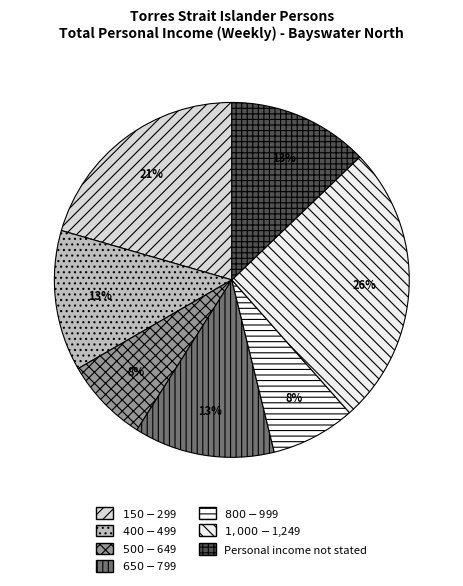

What percentage is the $500-$649 slice, to the nearest percent?

8%